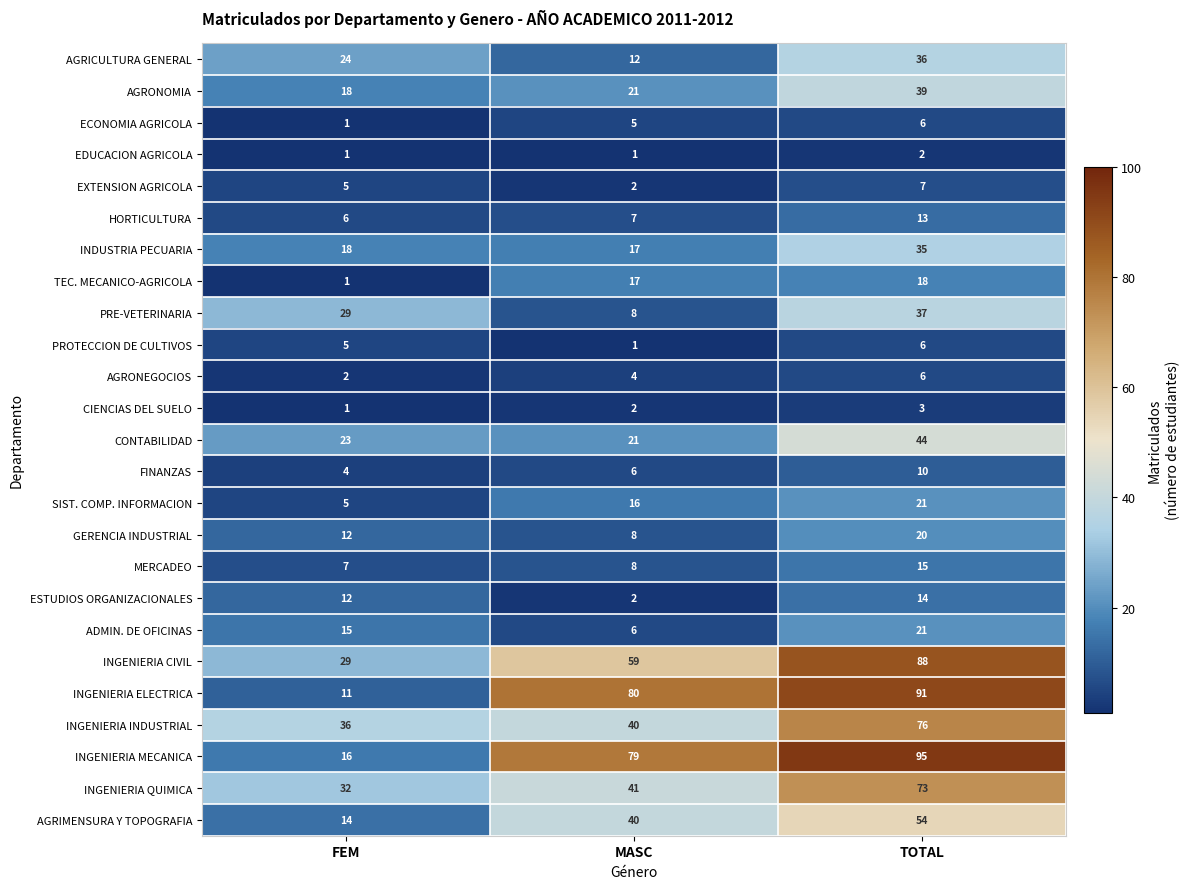

Count the number of data series in this chart.

25